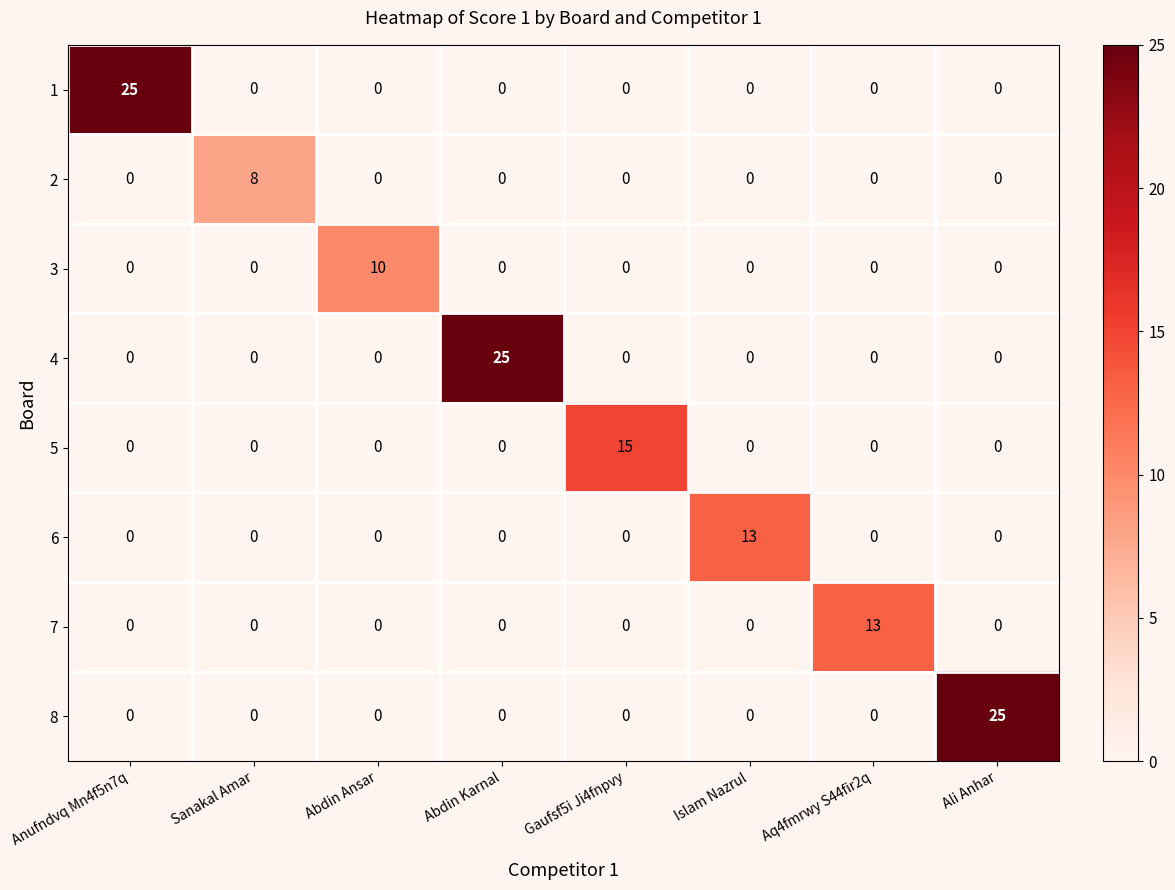

What is the sum of all 1 values?

25